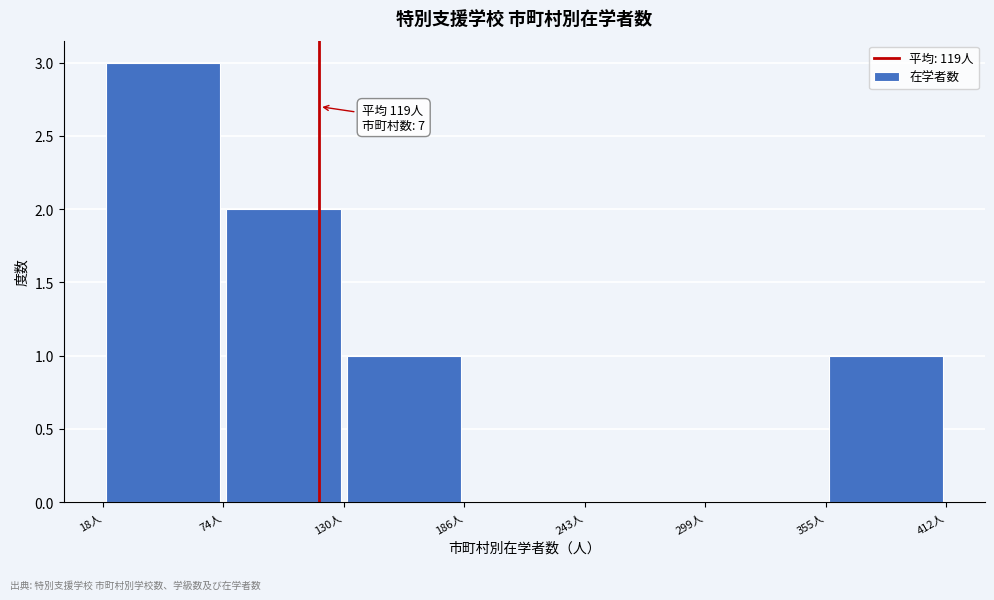

Over which range of the x-axis is the bar tallest?

20 to 70